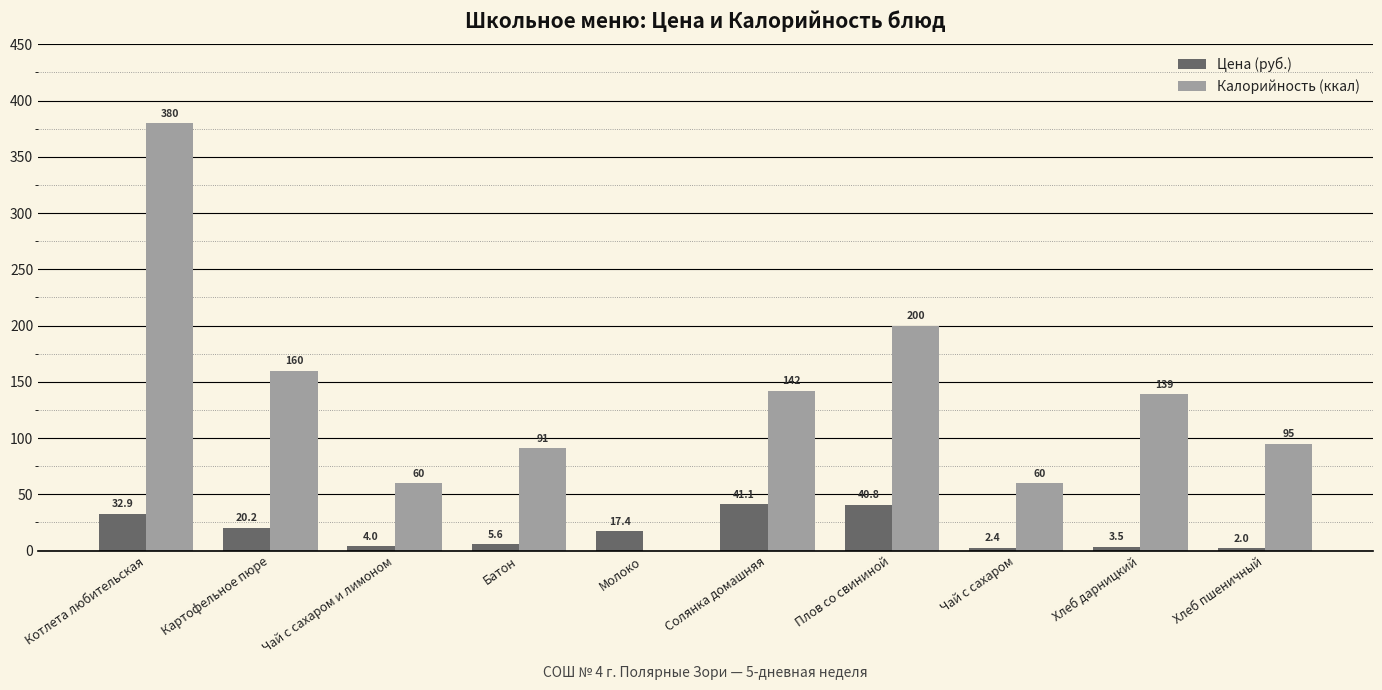

The value of Калорийность (ккал) at Хлеб дарницкий is 192.6. True or false?

False